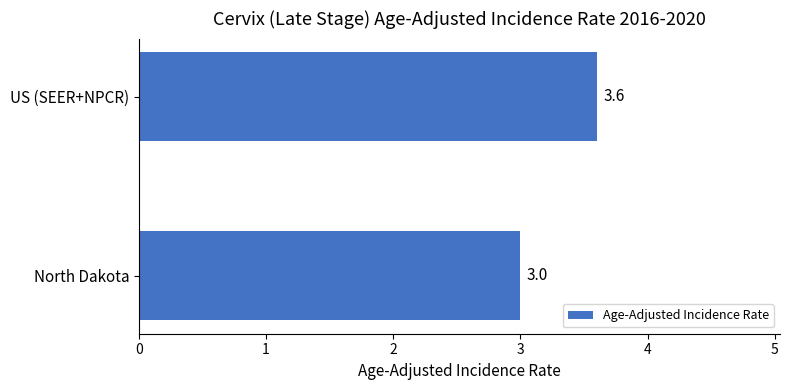

Which label corresponds to the largest value in the chart?

US (SEER+NPCR)